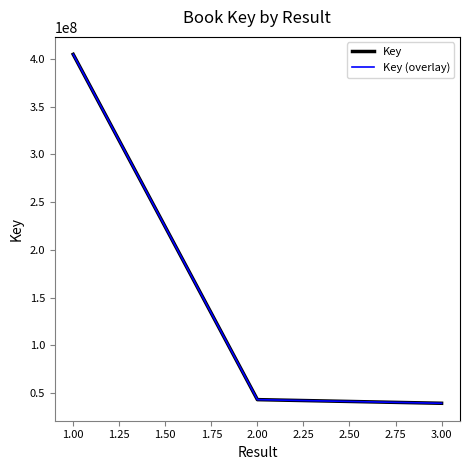

Is this an area chart (filled region under the line)?

No